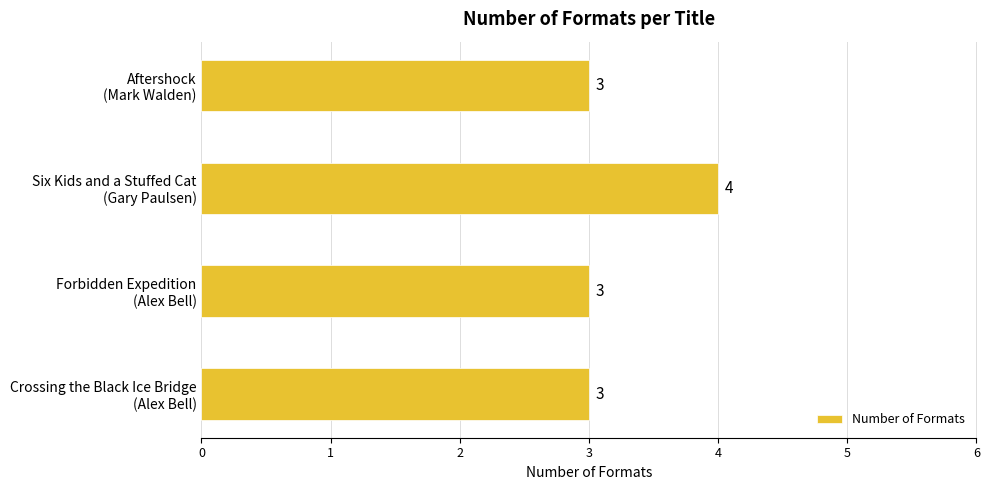

What is the difference between the maximum and minimum values?

1